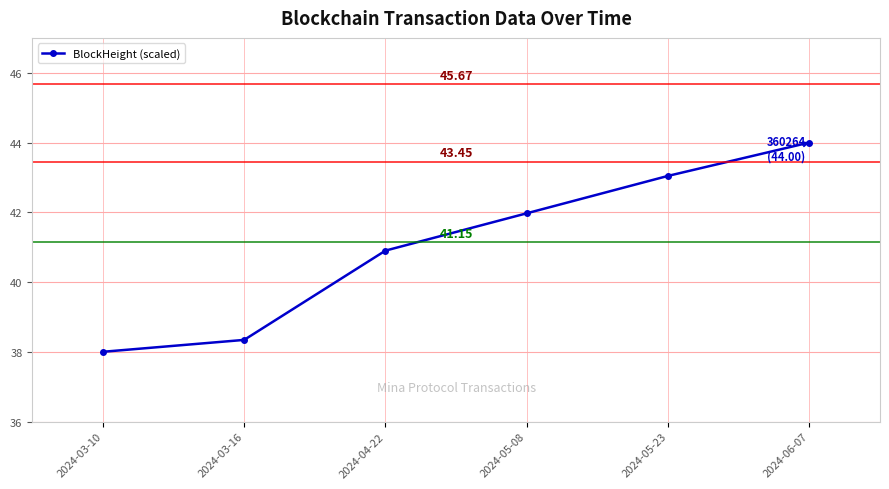

What is the label of the 1st point from the right?

2024-06-07